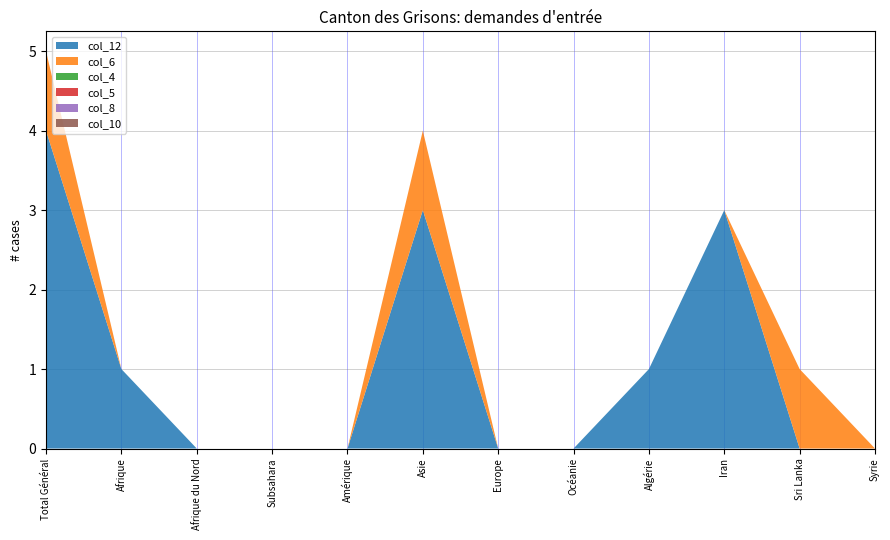

Reading left to right, what are all the values shown in this chart?

col_12: 4	1	0	0	0	3	0	0	1	3	0	0
col_6: 1	0	0	0	0	1	0	0	0	0	1	0
col_4: 0	0	0	0	0	0	0	0	0	0	0	0
col_5: 0	0	0	0	0	0	0	0	0	0	0	0
col_8: 0	0	0	0	0	0	0	0	0	0	0	0
col_10: 0	0	0	0	0	0	0	0	0	0	0	0